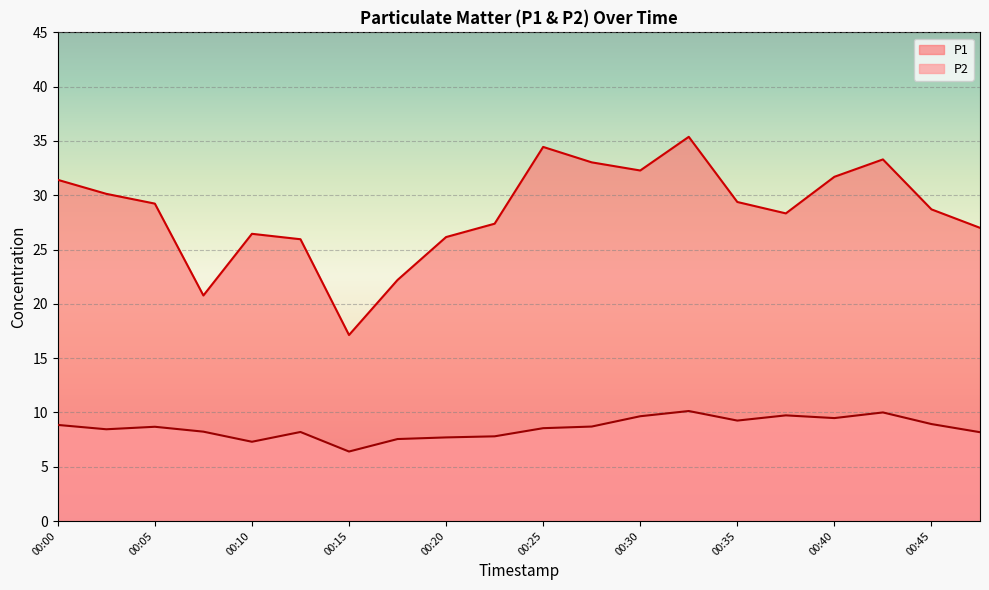

True or false: P2 and P1 cross at least once.

False